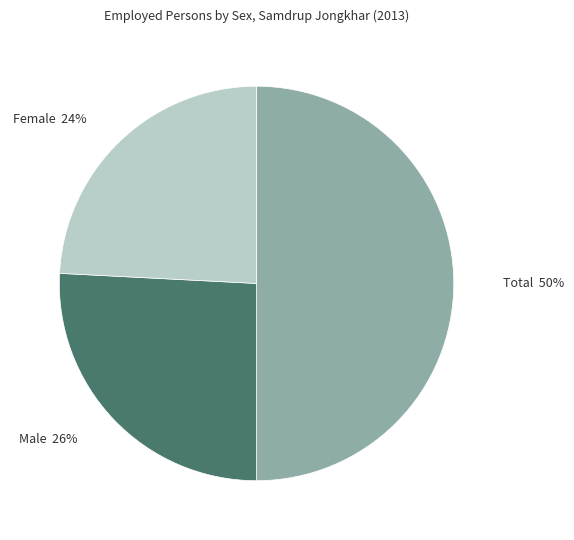

How many slices are in this pie chart?

3